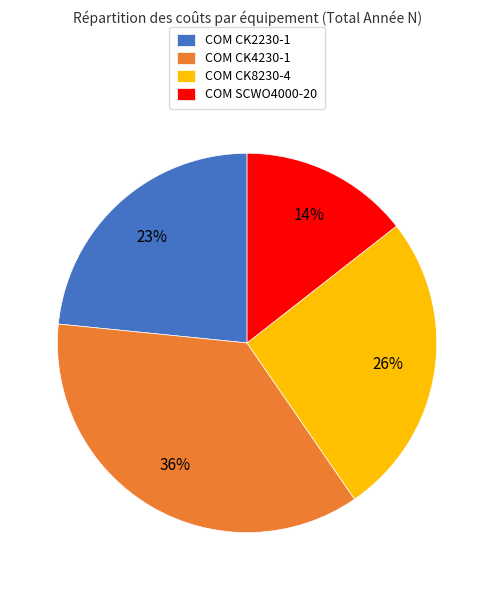

Rank the categories by value from highest to lowest.

COM CK4230-1, COM CK8230-4, COM CK2230-1, COM SCWO4000-20